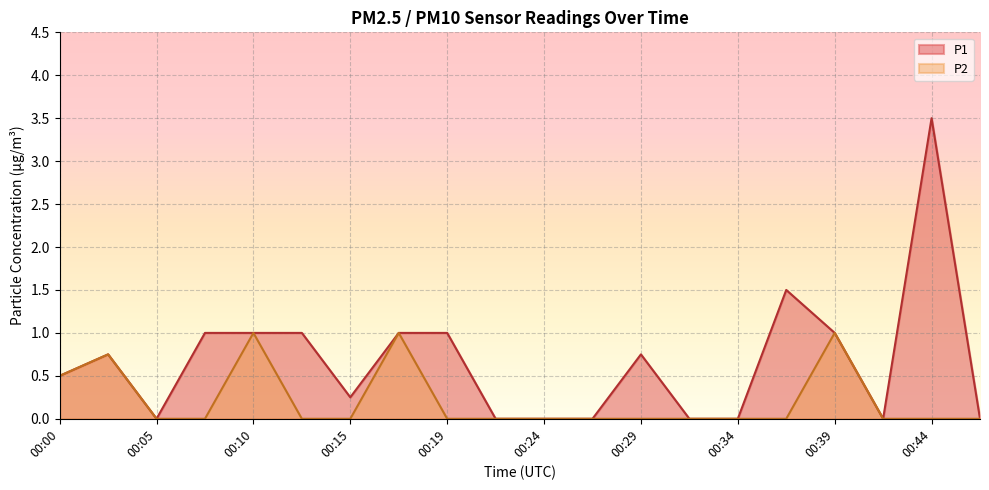

Which series has the largest total across all categories?

P1